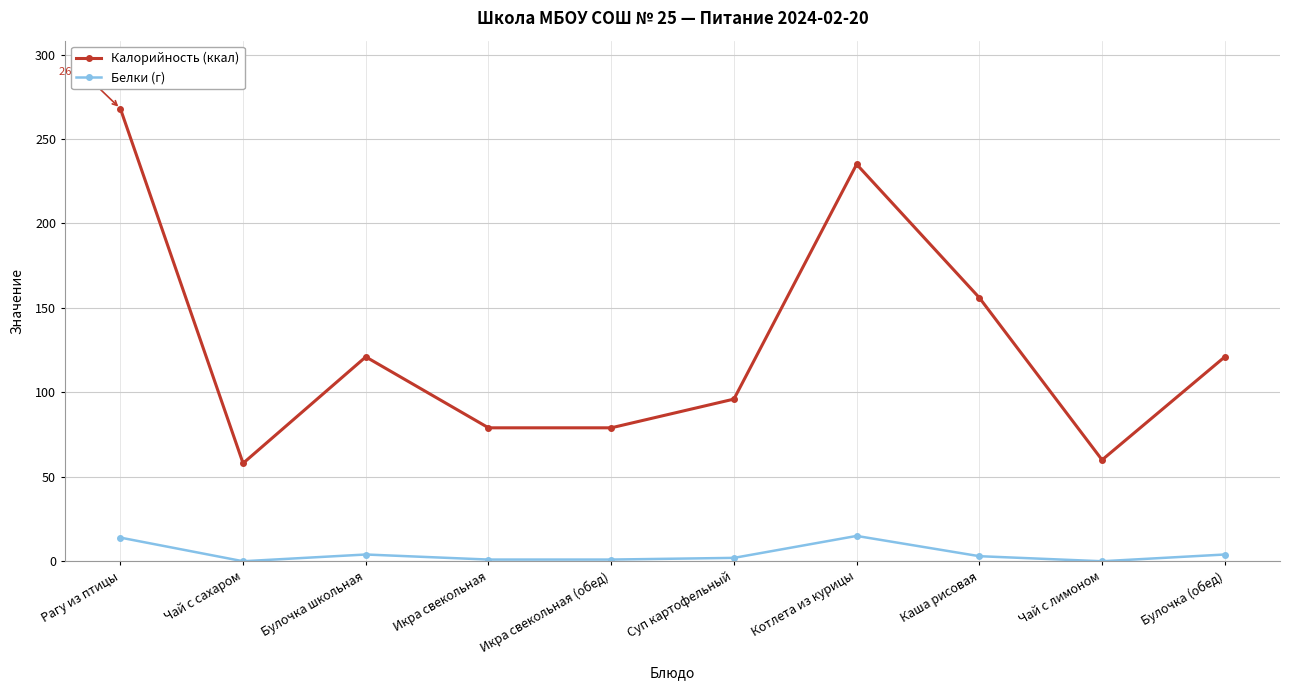

True or false: Калорийность (ккал) and Белки (г) intersect in this chart.

False